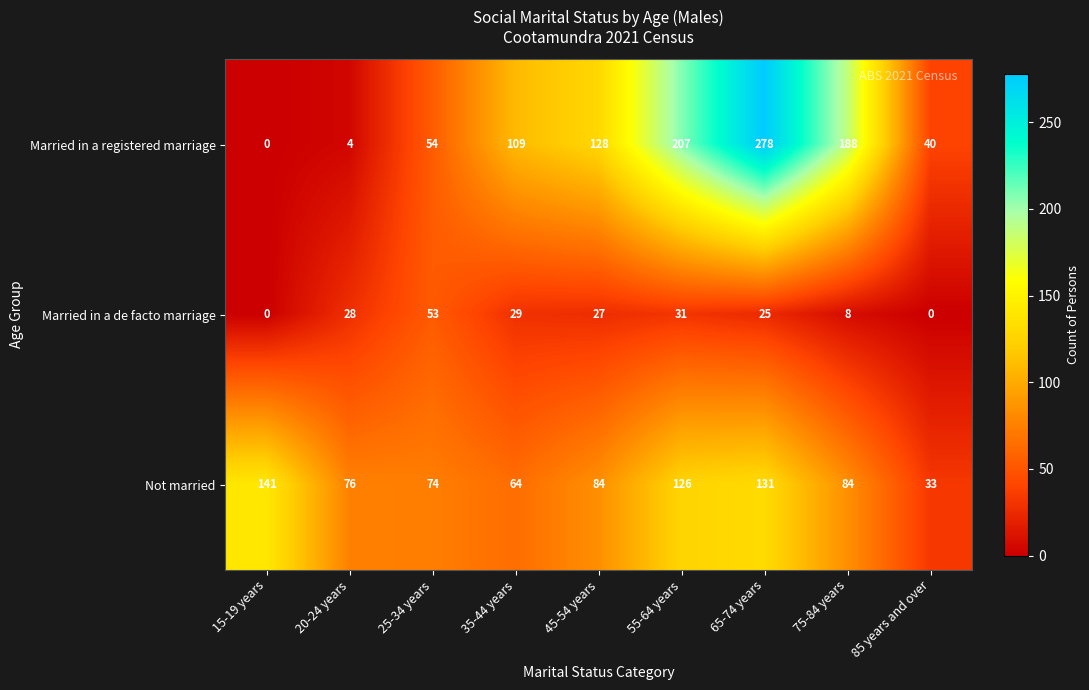

What is the difference between the highest and lowest values at 85 years and over?

40